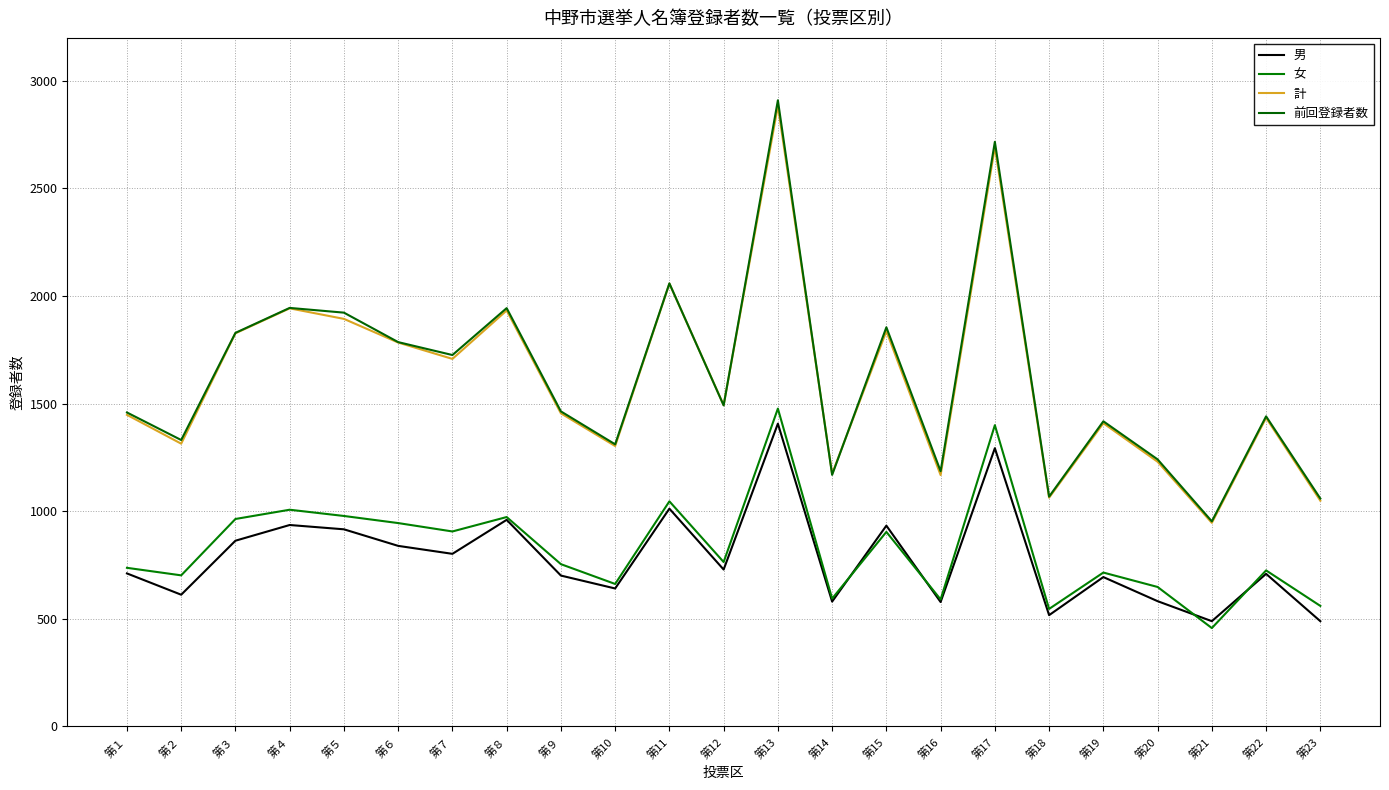

What are all the series names shown in the legend?

男, 女, 計, 前回登録者数